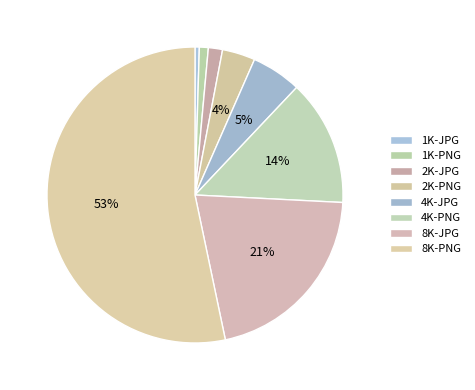

What is the total percentage of 8K-PNG and 1K-JPG?

53.8%